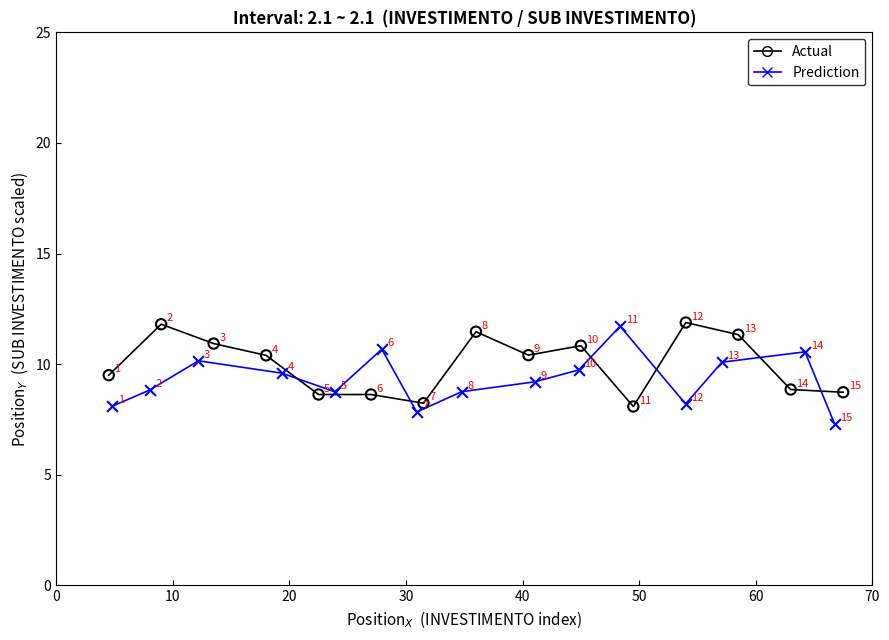

Which series contains the highest Y value?

Actual